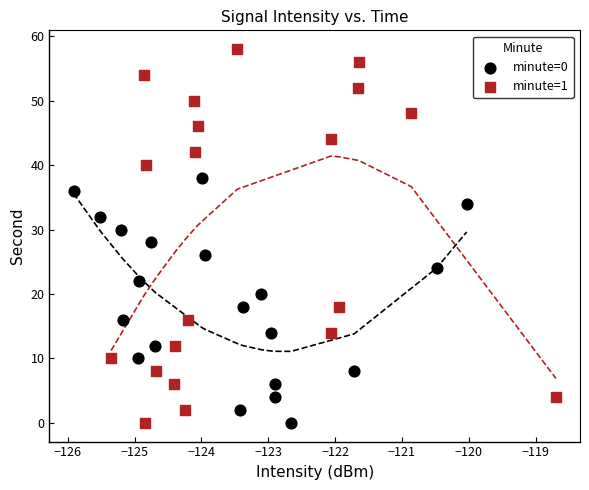

Which series contains the highest Y value?

minute=1